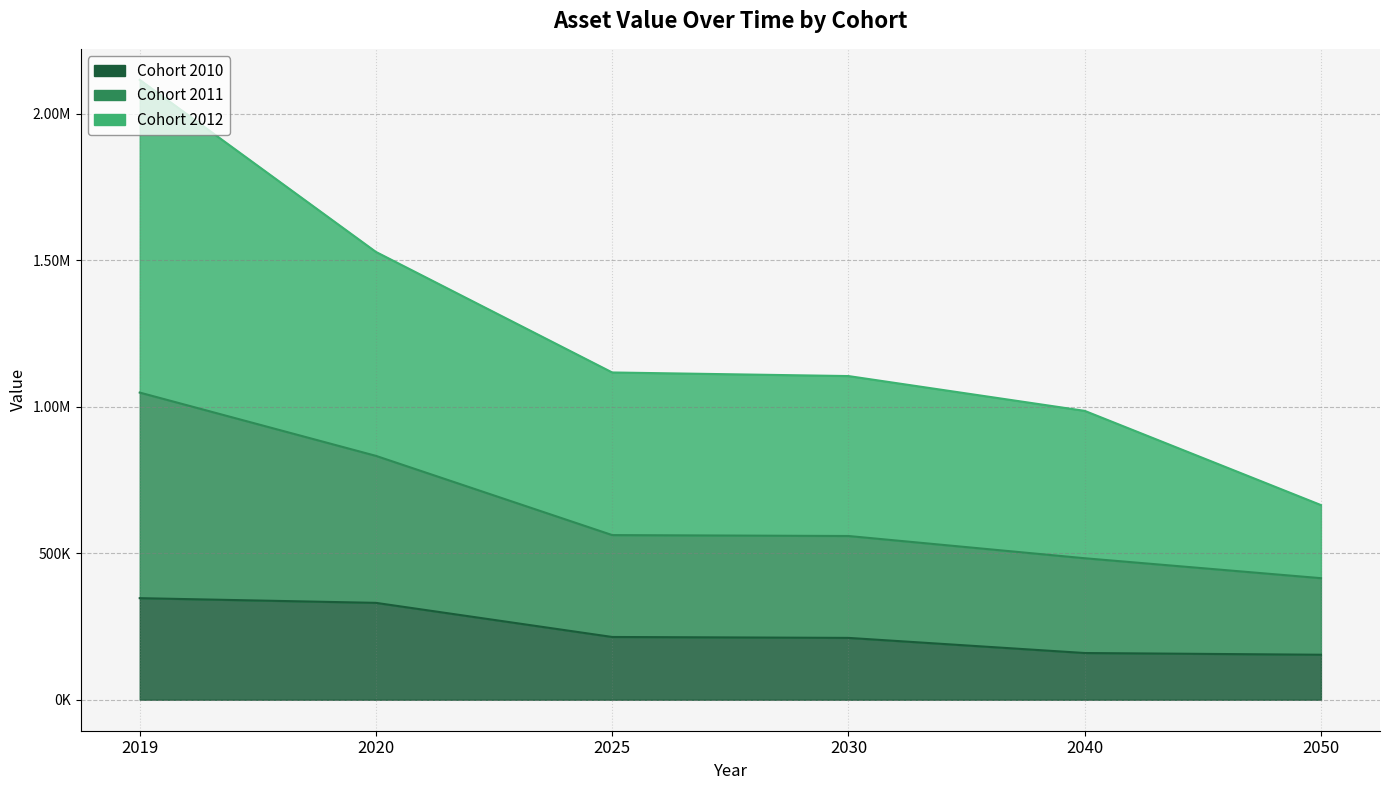

What is the total value across all series at 2040?

1627750.3